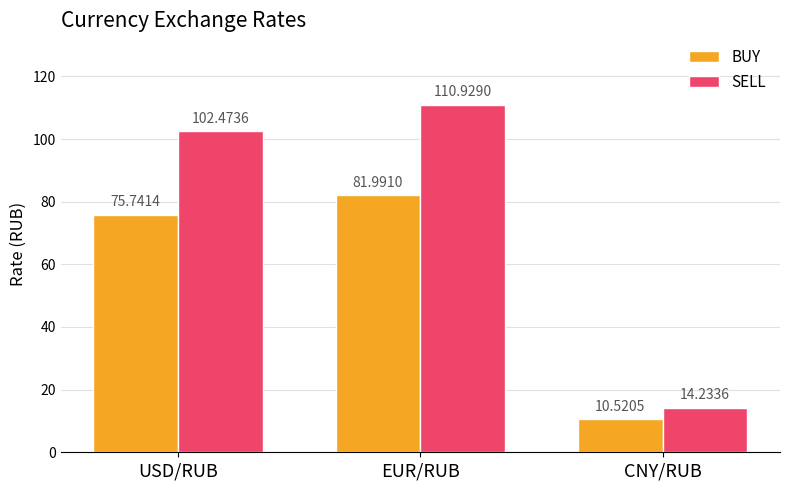

Rank the series at CNY/RUB from highest to lowest value.

SELL, BUY